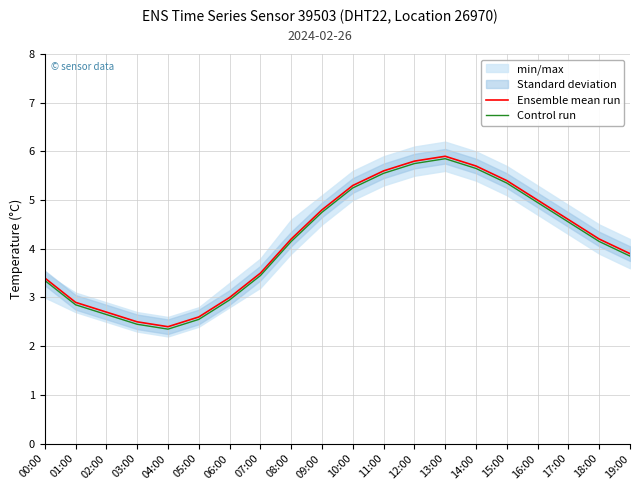

Is it true that Control run equals 4.2 at 18:00?

True